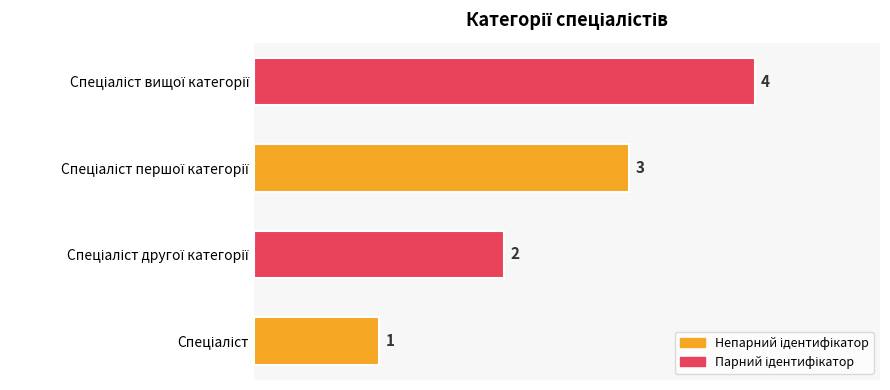

How many bars are there in total?

4